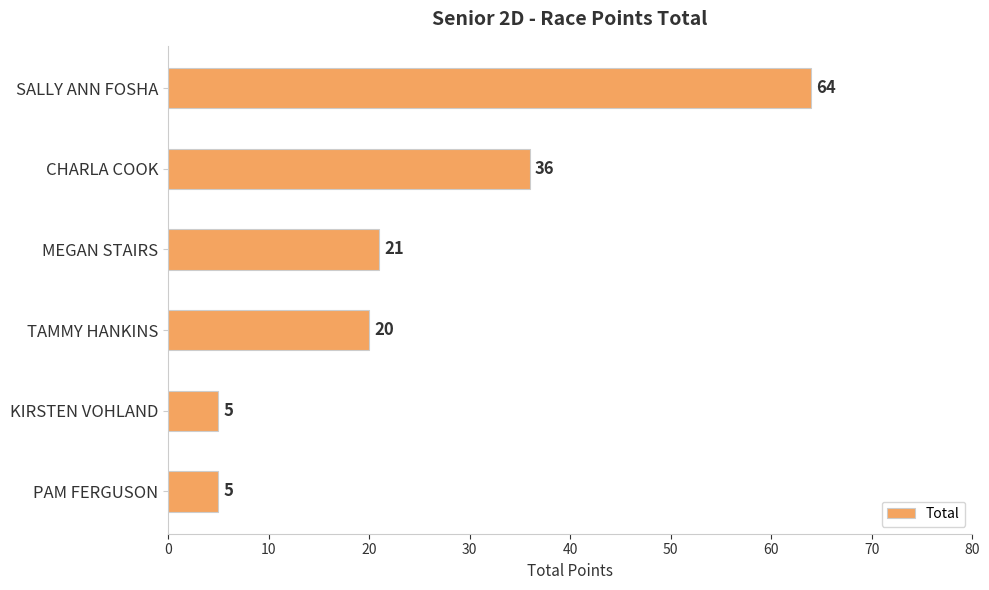

Between MEGAN STAIRS and PAM FERGUSON, which is larger?

MEGAN STAIRS